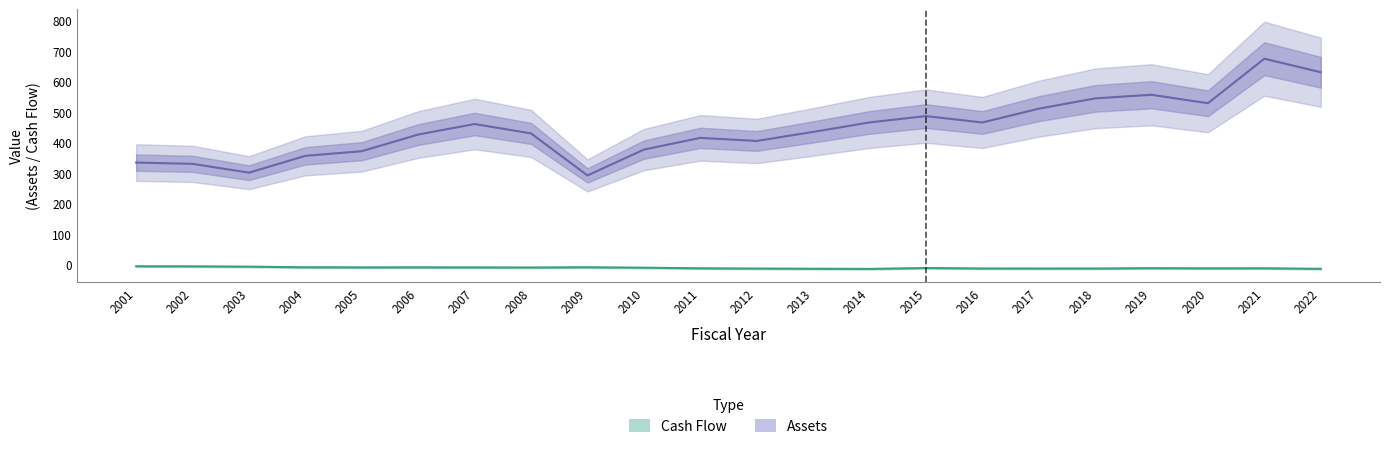

Which series has the largest range (max minus min)?

Assets